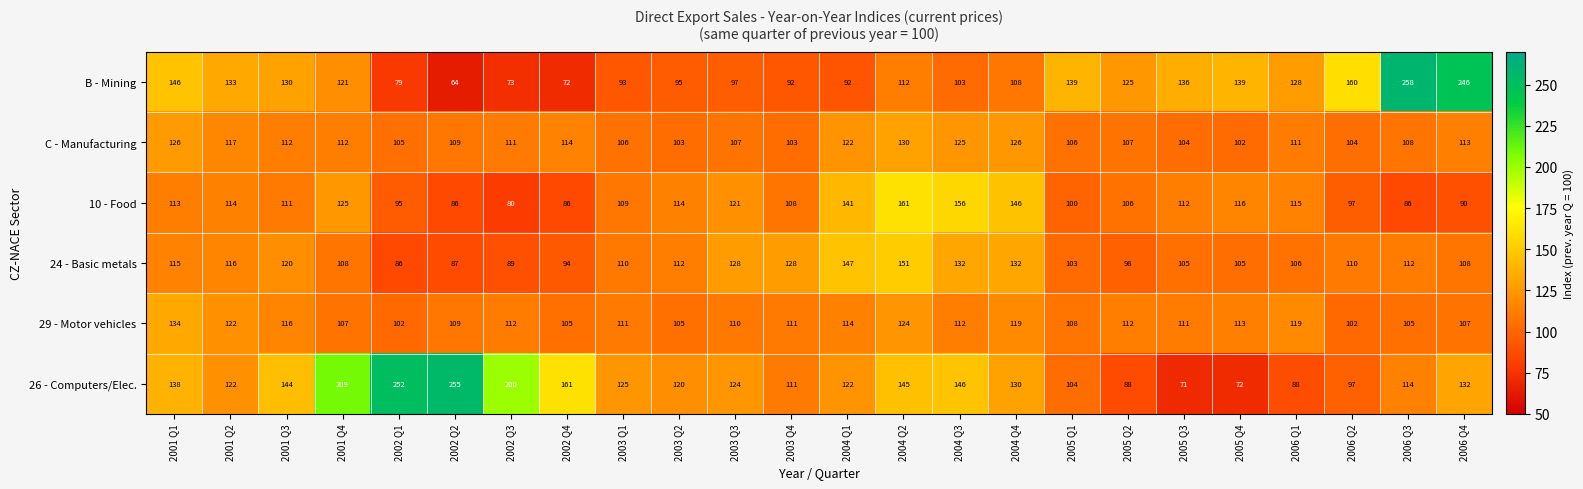

What is the approximate value of 24 - Basic metals at 2002 Q1?

86